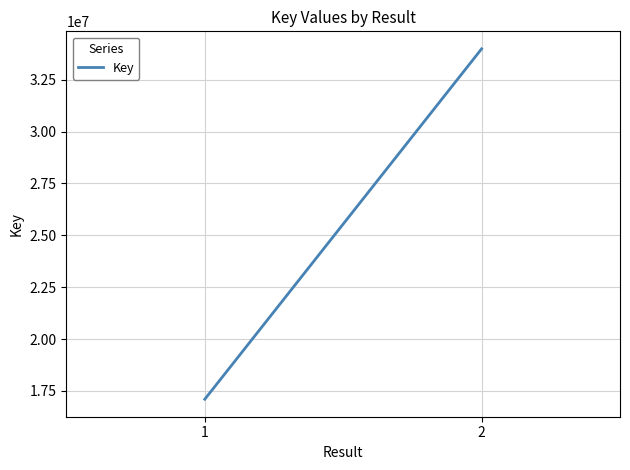

At which label is the value closest to 25541439?

1